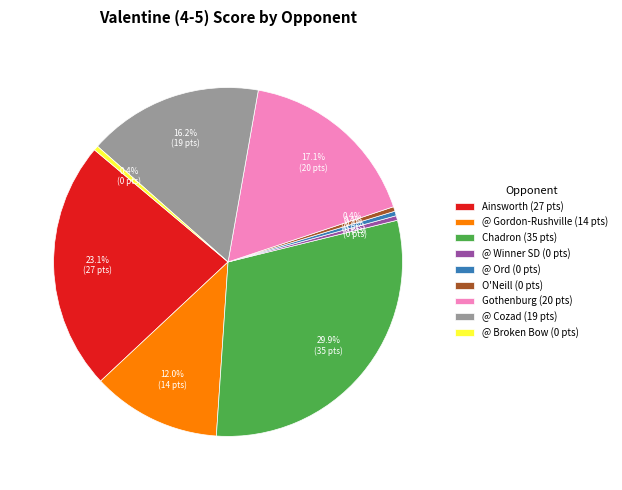

What is the largest slice in the pie chart?

Chadron